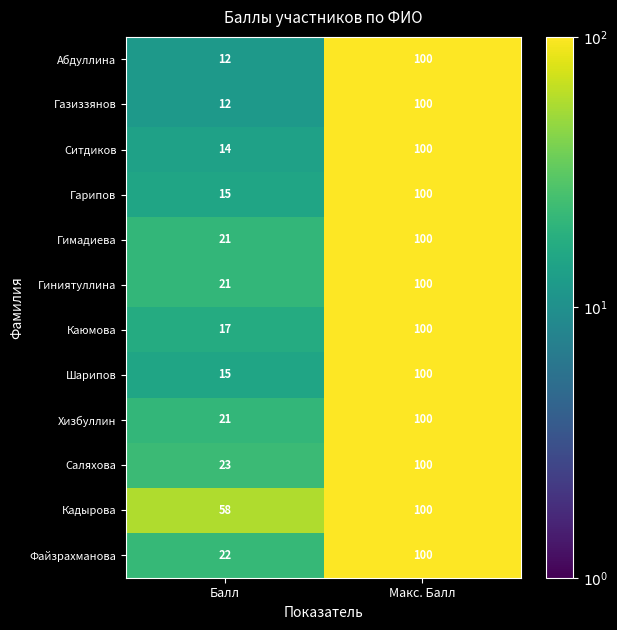

What value does the Газиззянов series have at Макс. Балл, to the nearest 5?

100